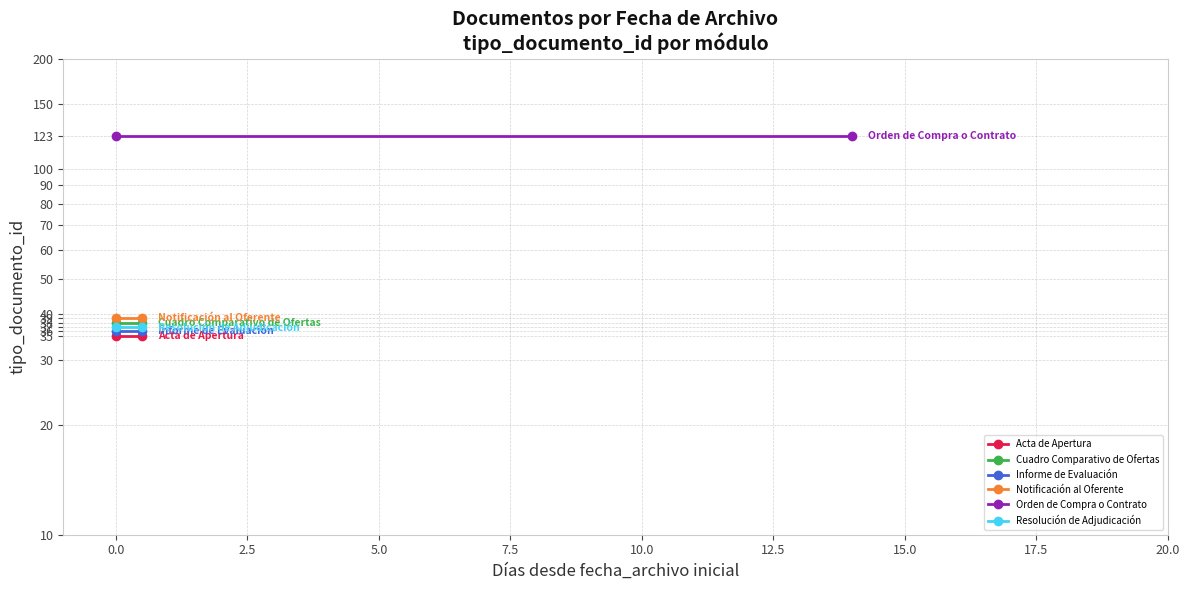

What is the spread (max minus min) of values at 0.0?

88